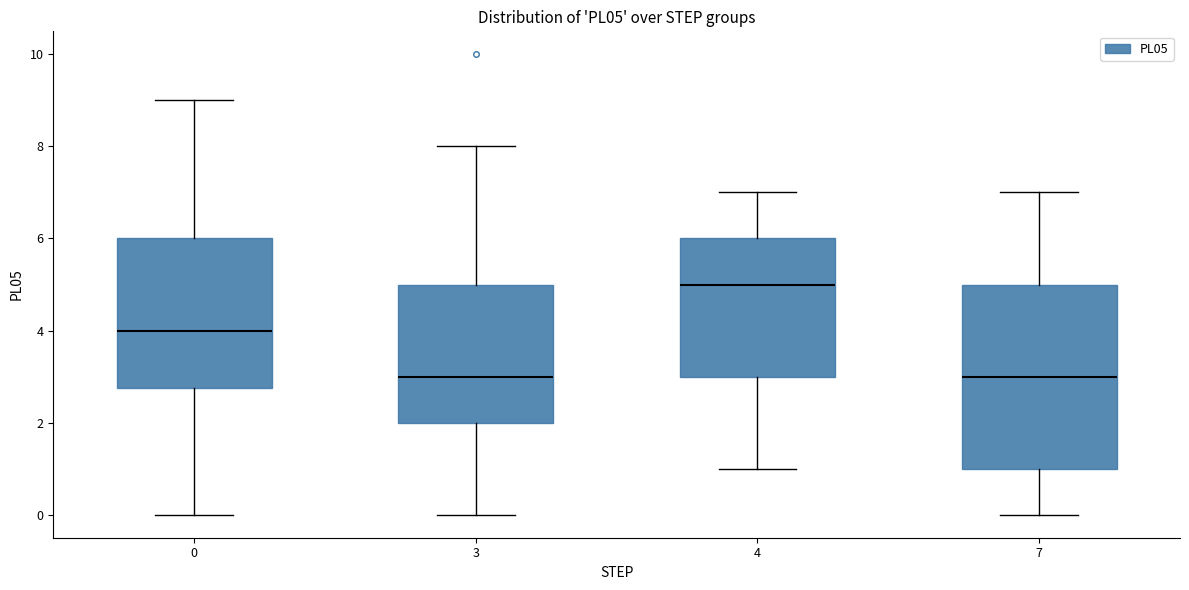

Which box is the tallest, from its lower edge to its upper edge?

7